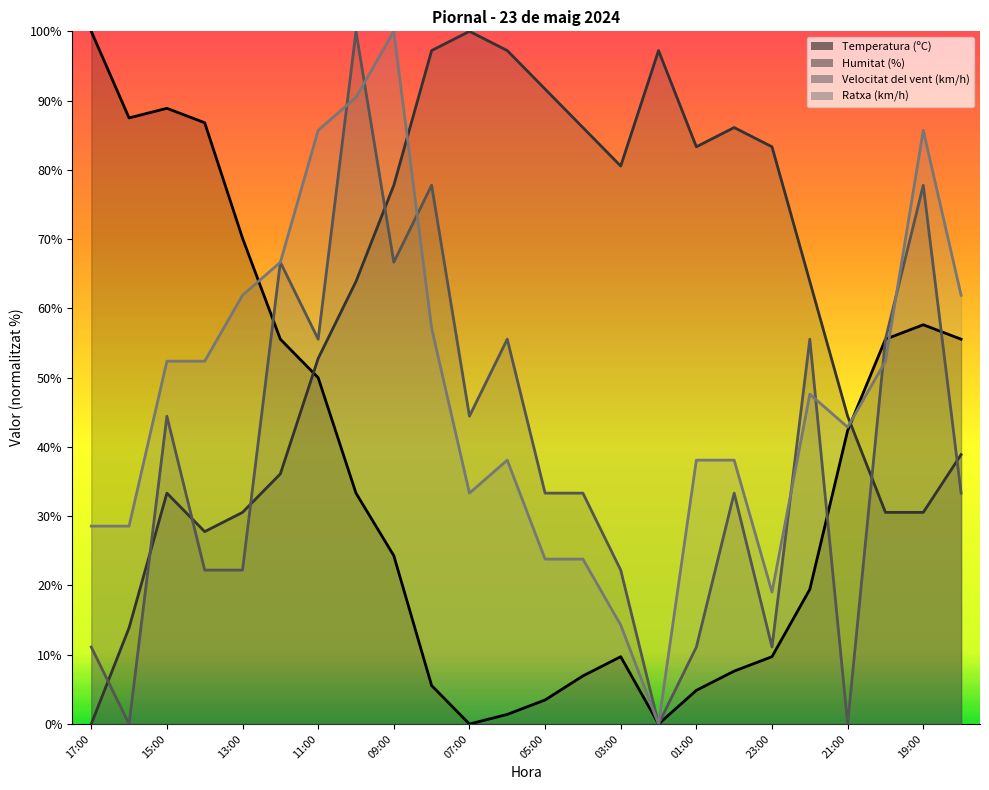

Between 21:00 and 04:00, which is larger?

21:00